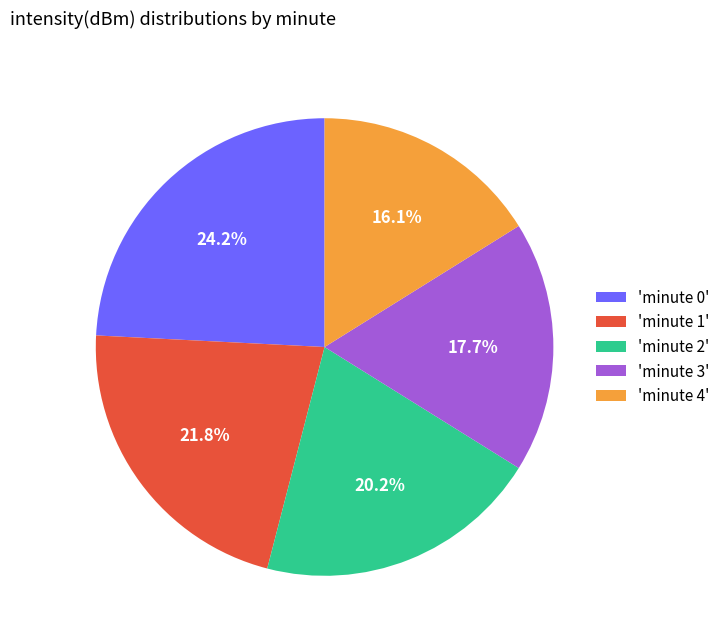

Which slice is the smallest?

'minute 4'